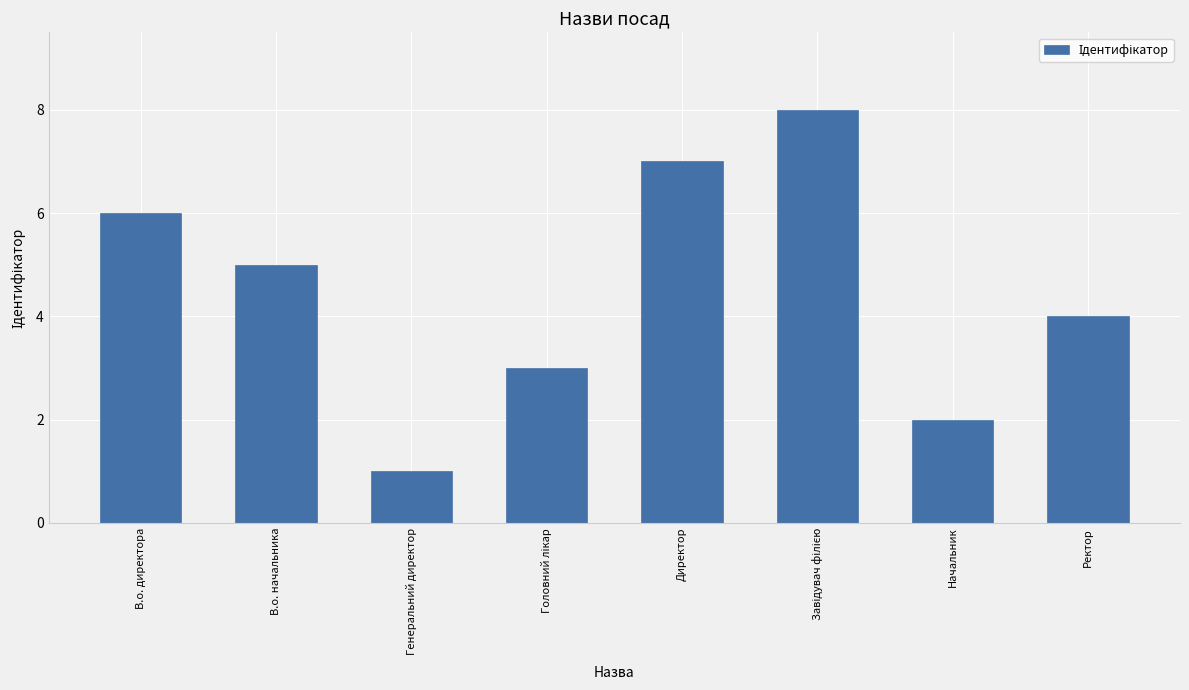

What is the sum of all values?

36